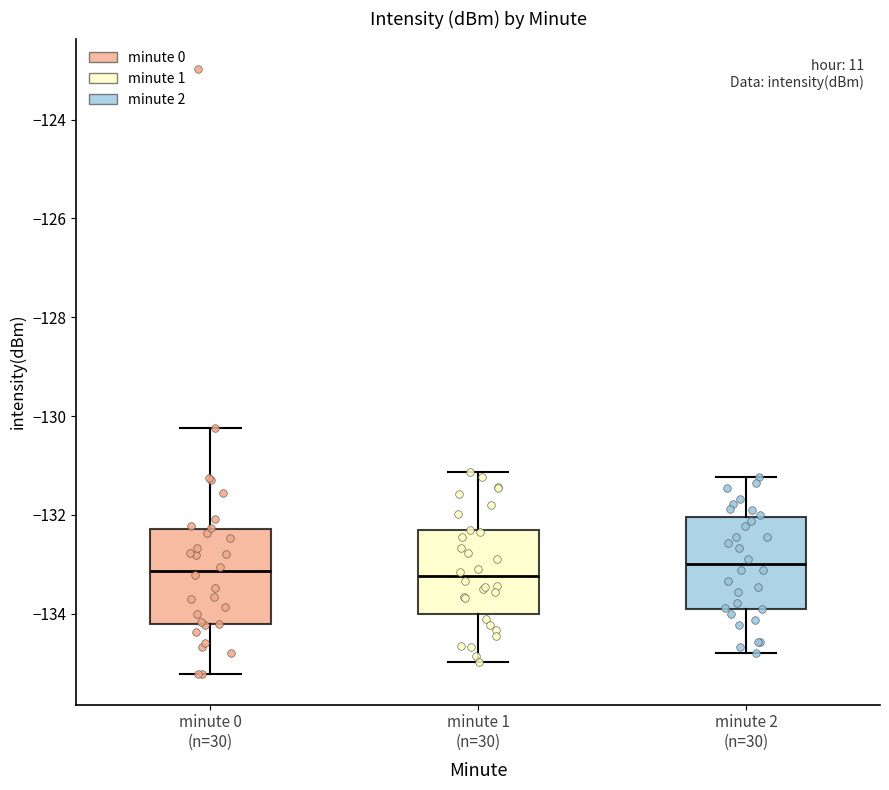

Reading left to right, read every box against the y-axis: the position of its median line, the range the box covers, and the ends of its whiskers. The values are not printed on the chart, so give them approximately, as read against the axis.

minute 0 (n=30): median -133.2, box -134.2 to -132.2, whiskers -135.2 to -130.2
minute 1 (n=30): median -133.2, box -134.0 to -132.4, whiskers -135.0 to -131.2
minute 2 (n=30): median -133.0, box -133.8 to -132.0, whiskers -134.8 to -131.2